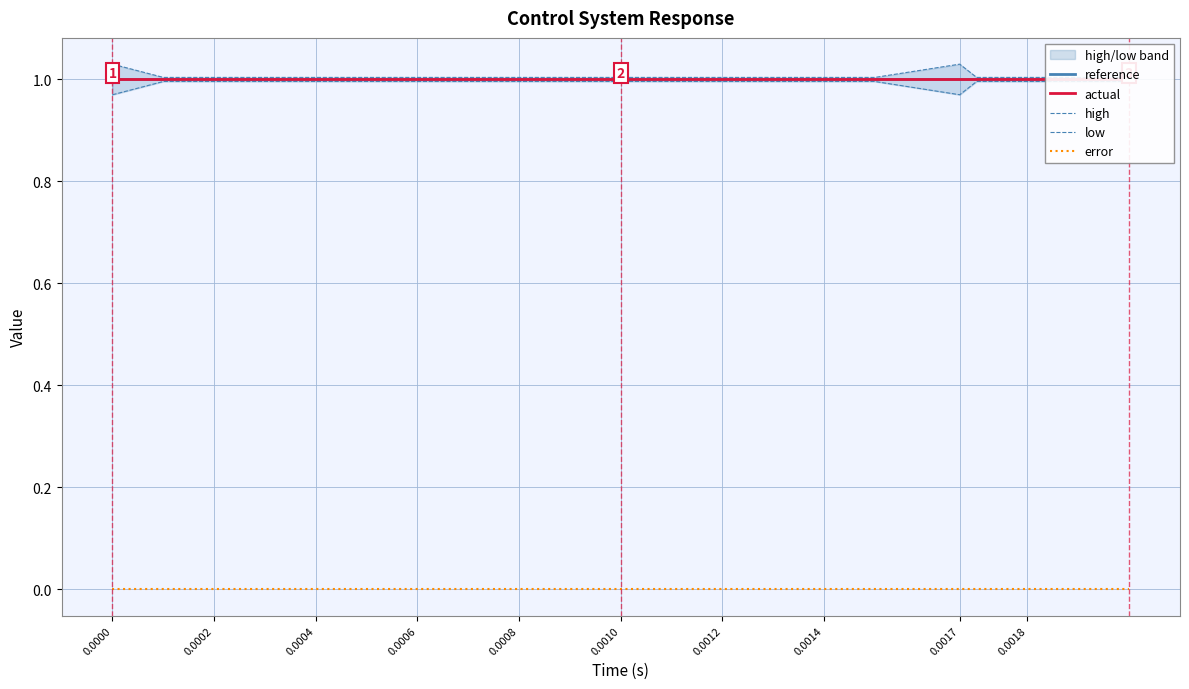

At how many categories does at least one series exceed 0?

20